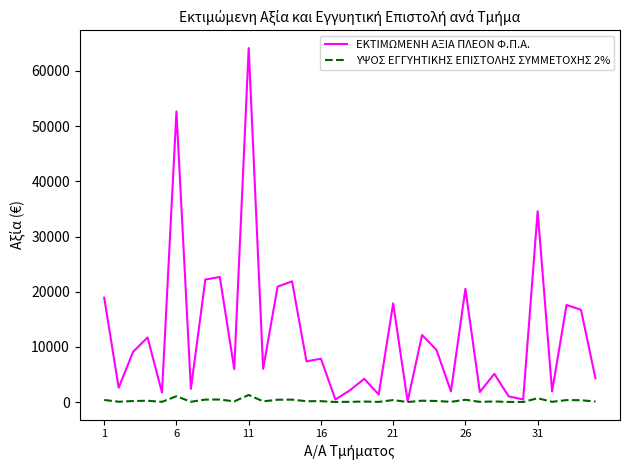

What is the maximum value shown in the chart?

64158.8